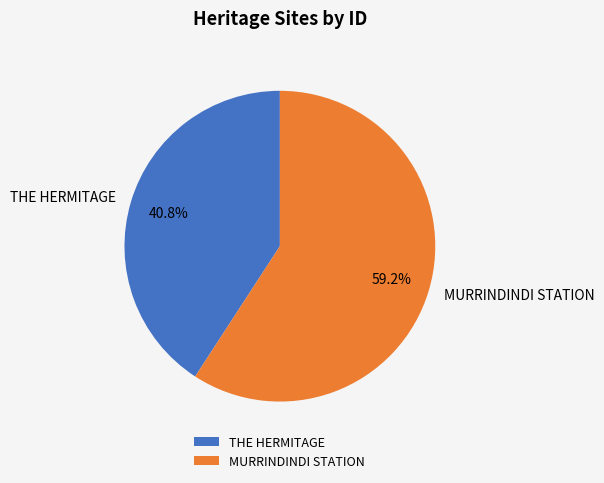

True or false: MURRINDINDI STATION accounts for 59% of the total.

True